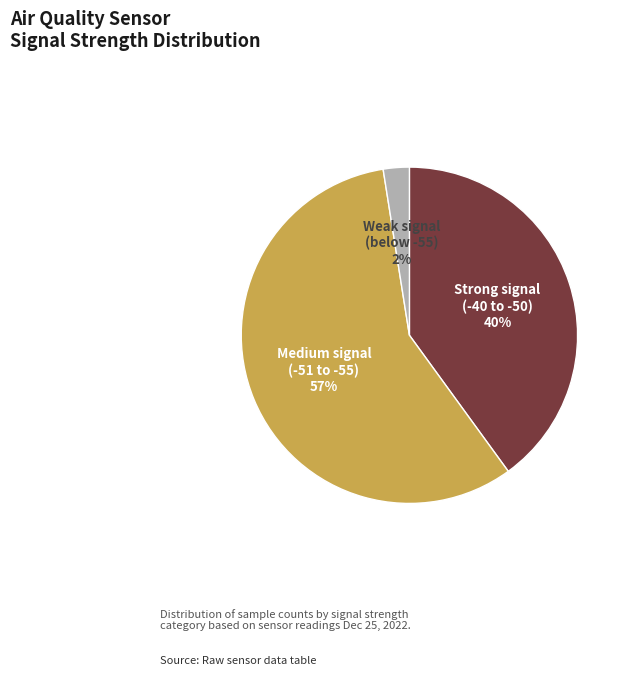

Is there a majority slice in this chart?

Yes